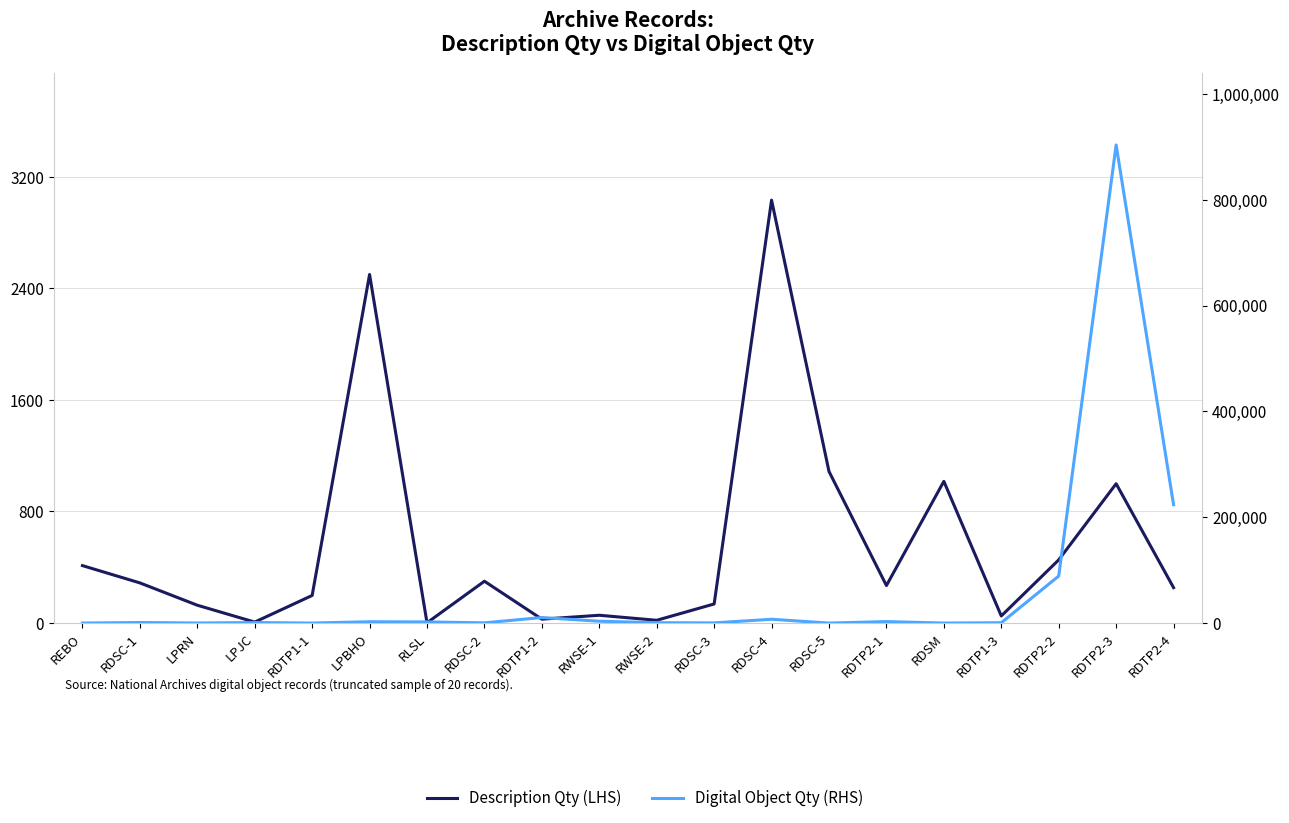

At which category is the sum across all series the highest?

RDTP2-3